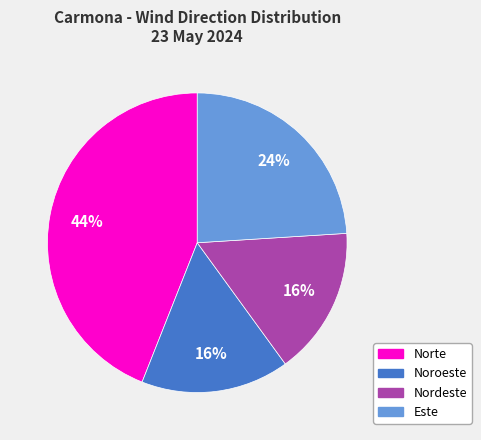

Which category has the biggest portion of the pie?

Norte